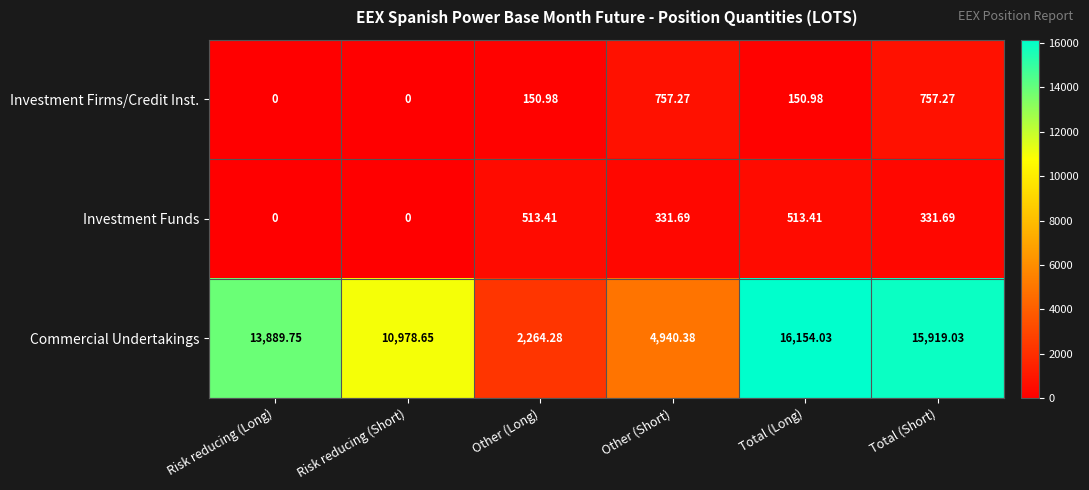

How many categories are shown in the chart?

6